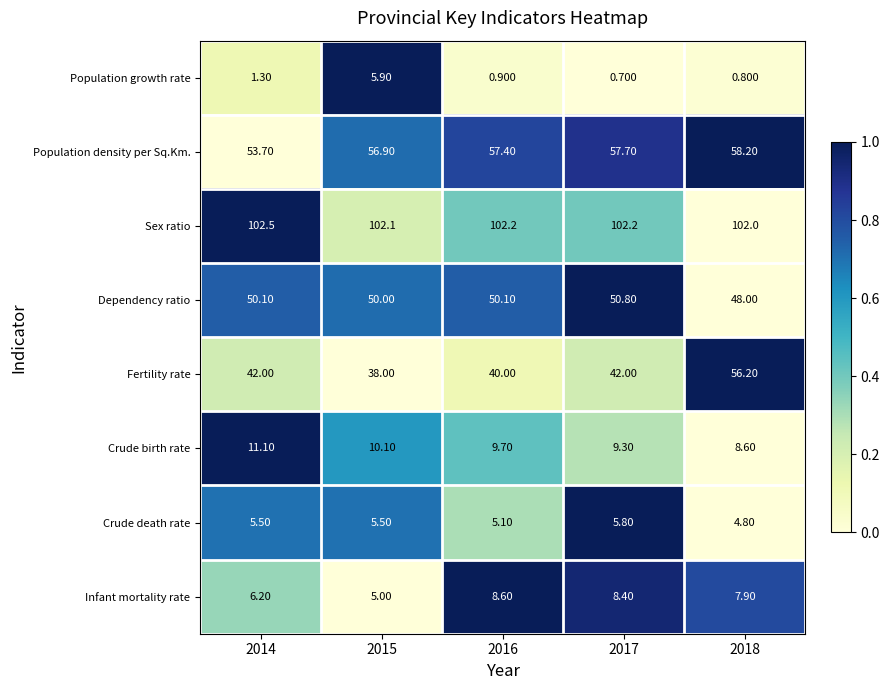

List the series in order of their peak value, highest first.

Sex ratio, Population density per Sq.Km., Fertility rate, Dependency ratio, Crude birth rate, Infant mortality rate, Population growth rate, Crude death rate